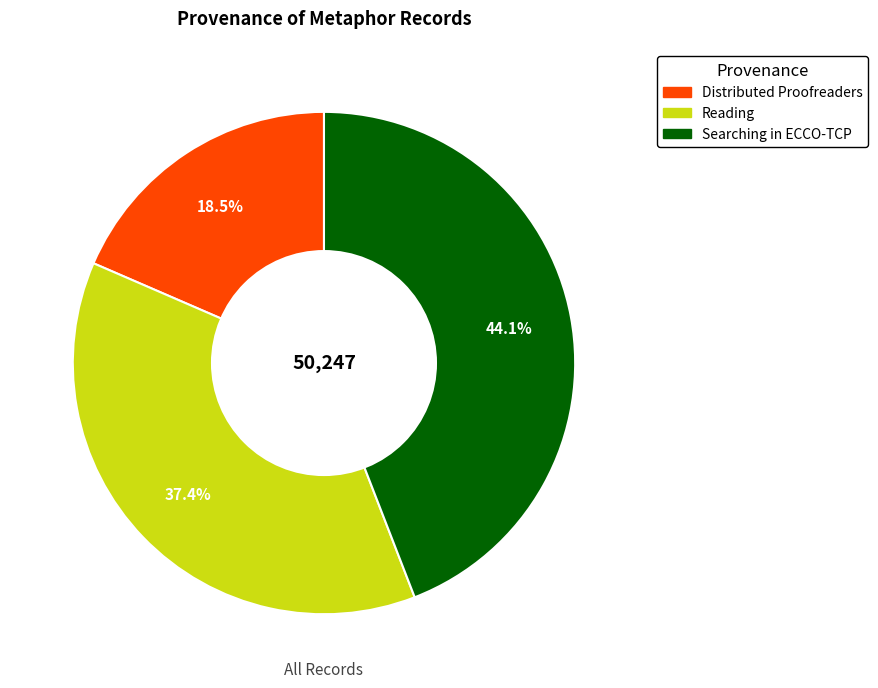

Which slice is the smallest?

Distributed Proofreaders